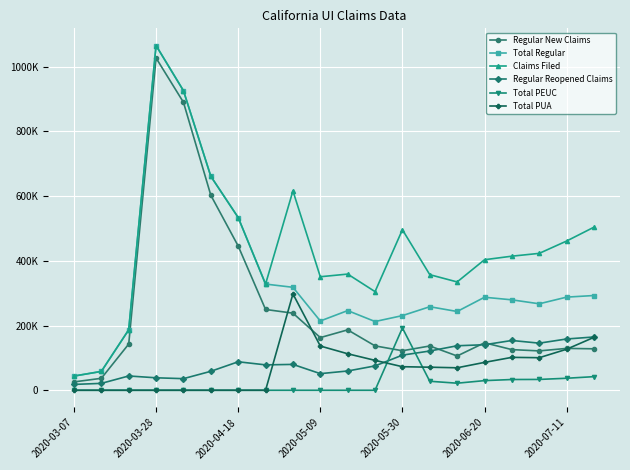

At which label does Total PEUC reach its peak?

2020-05-30